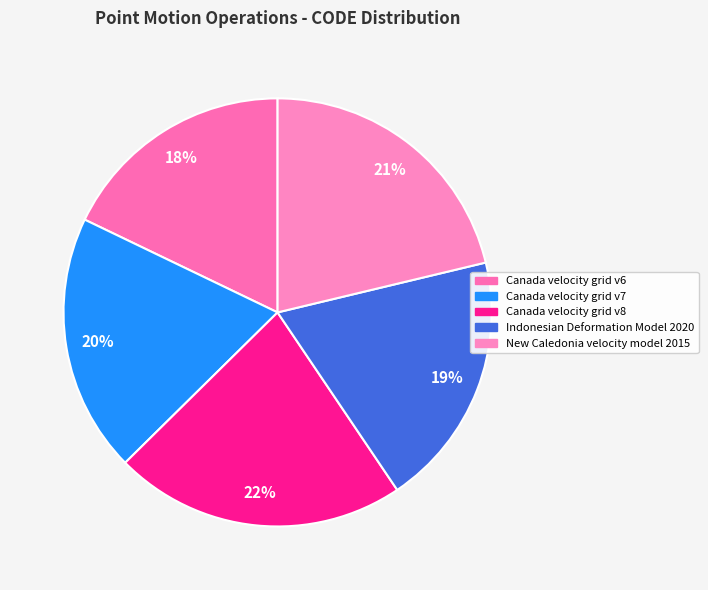

Which slice is the smallest?

Canada velocity grid v6